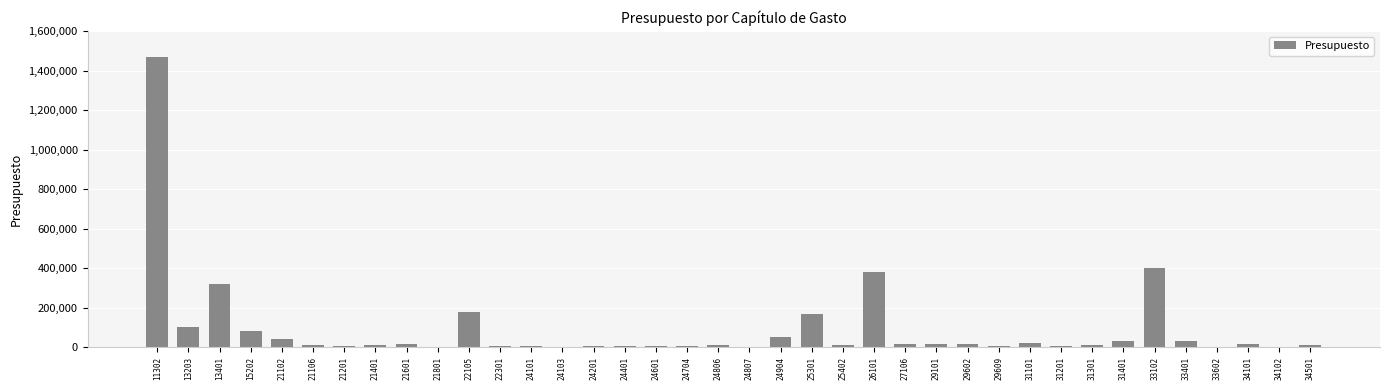

Which has a higher value, 34102 or 22105?

22105